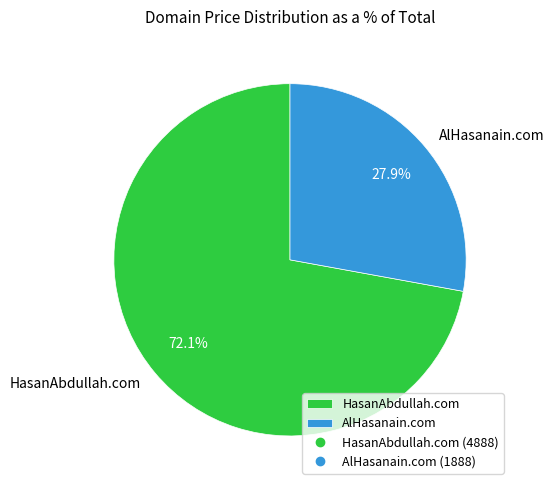

What is the largest slice in the pie chart?

HasanAbdullah.com